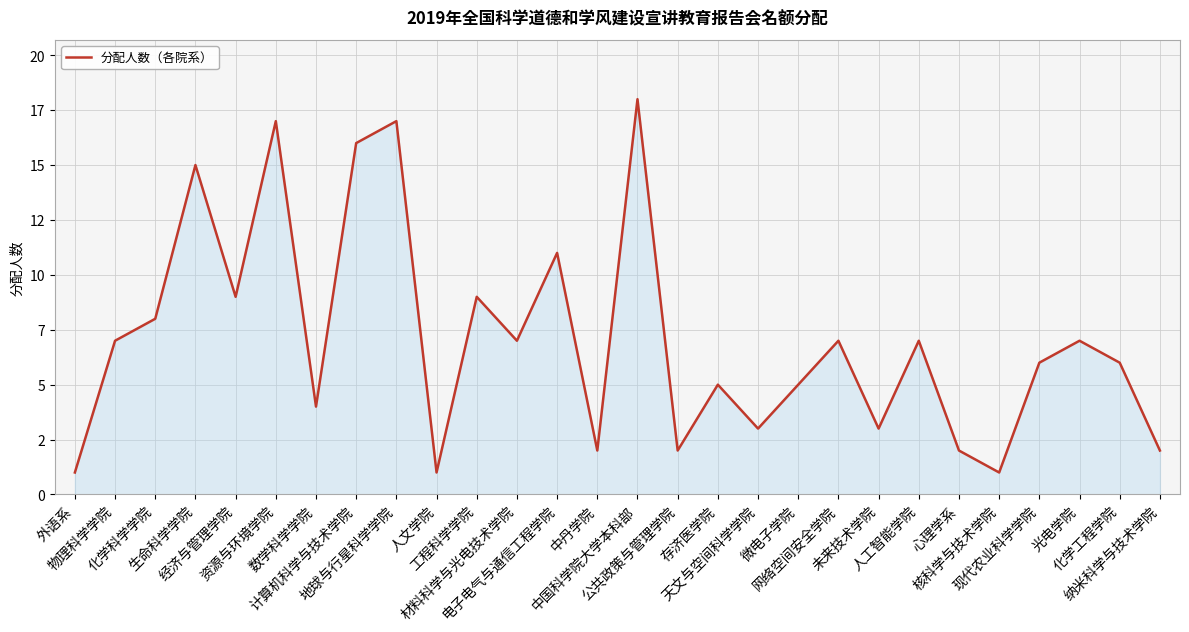

Does the chart have visible grid lines?

Yes